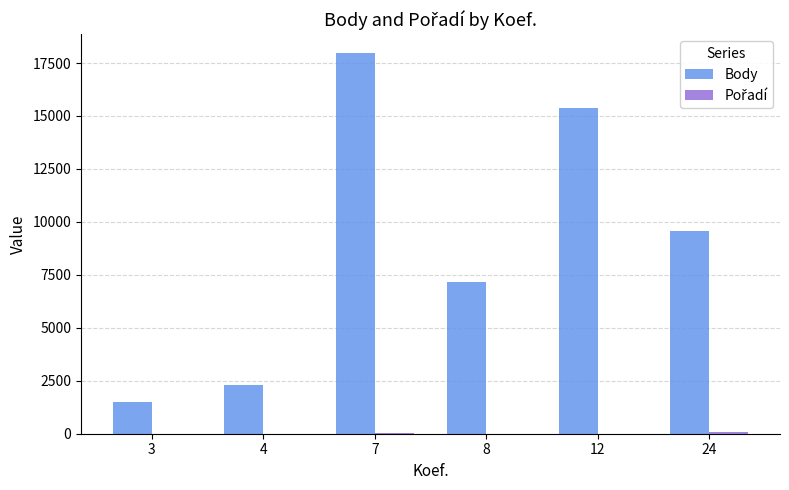

The value of Body at 8 is 7147. True or false?

True